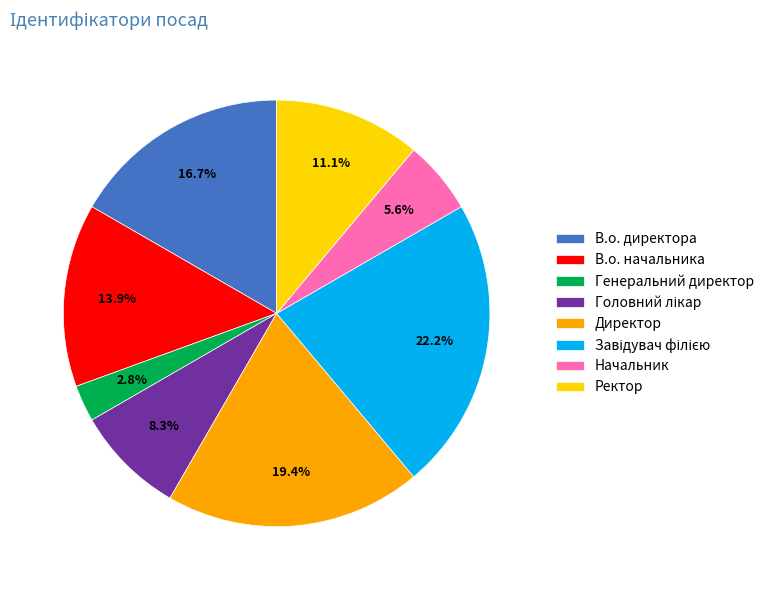

Approximately how many times larger is the value at В.о. директора compared to Начальник?

3.0